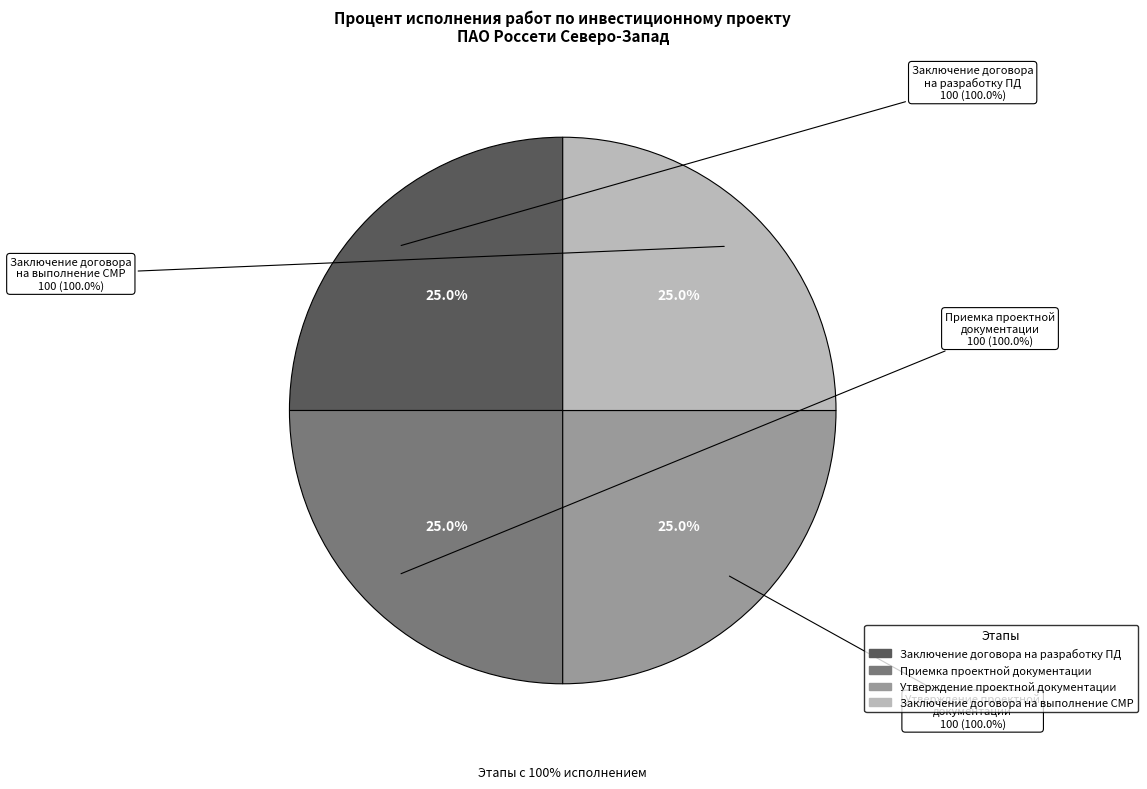

Does Получение разрешения на строительство represent more than half of the total?

No